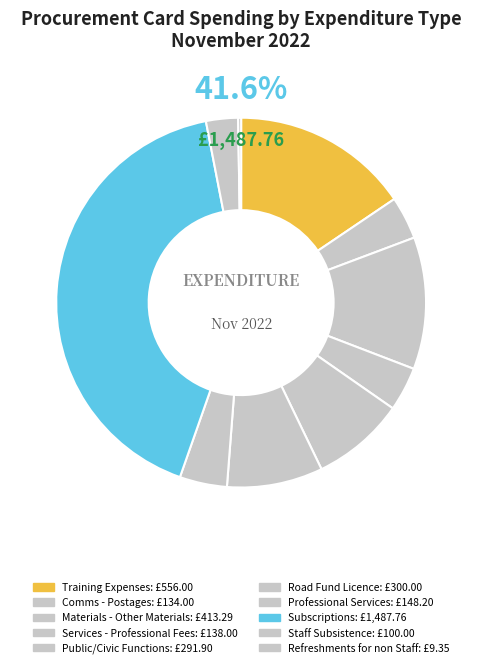

Does Professional Services account for over 50% of the chart?

No